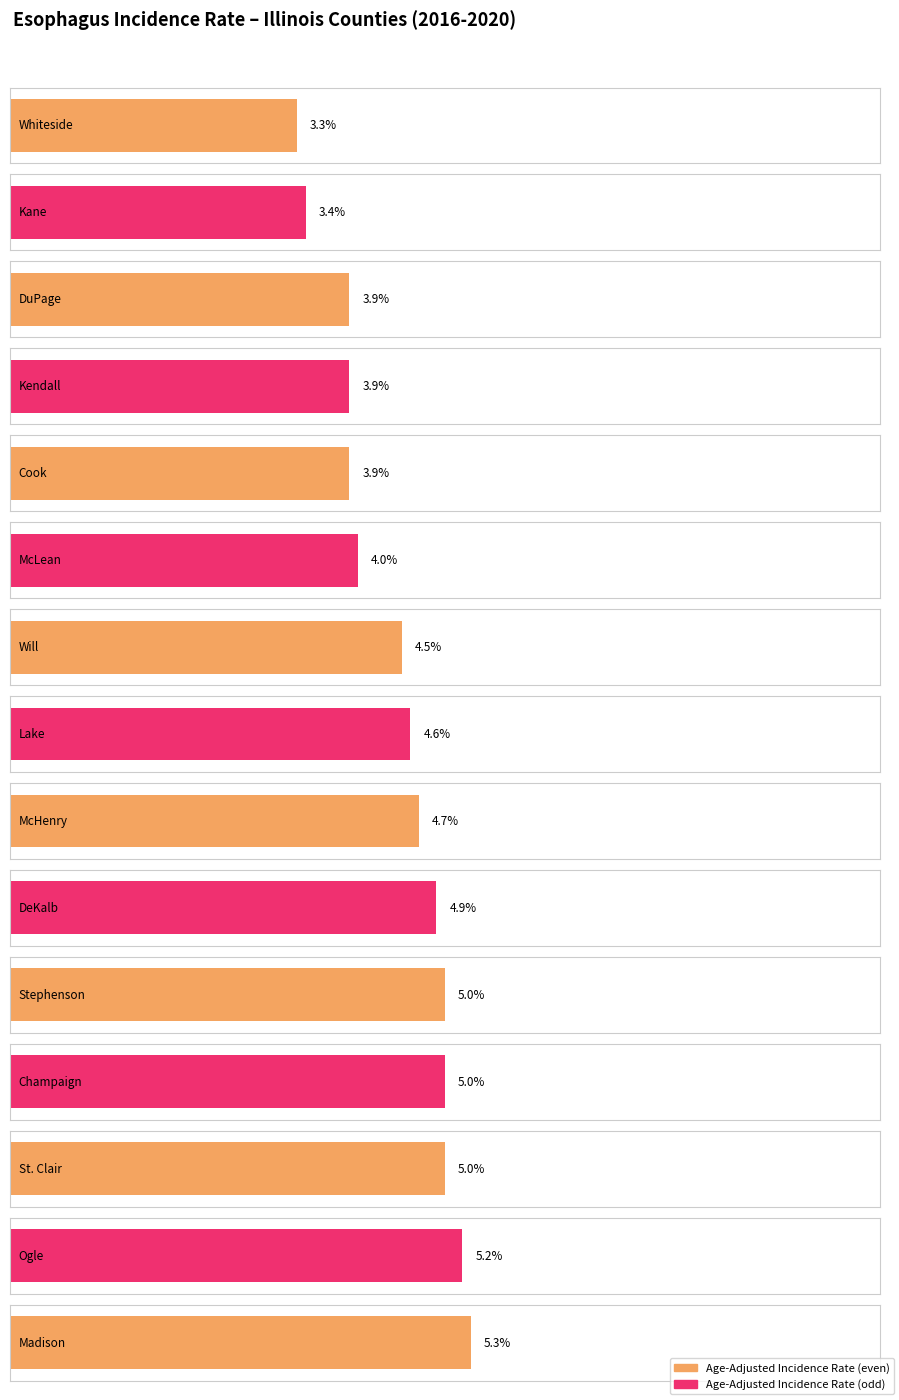

At which label is the value closest to 4?

McLean